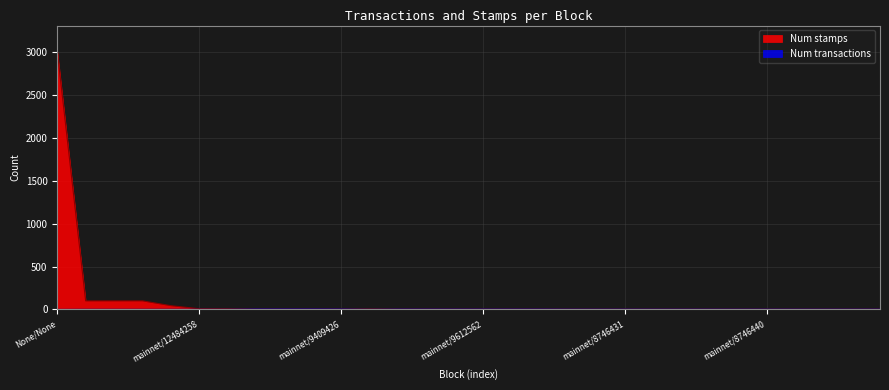

How many series are shown in this chart?

2